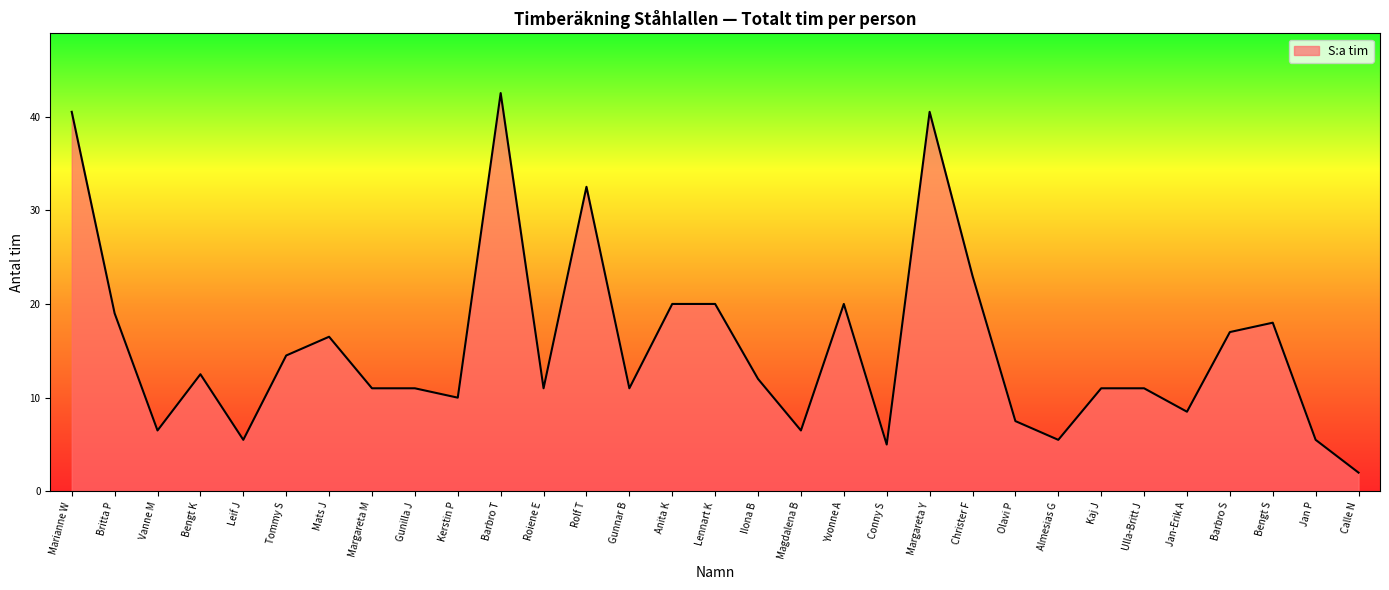

What position from the right is Rolf T?

19